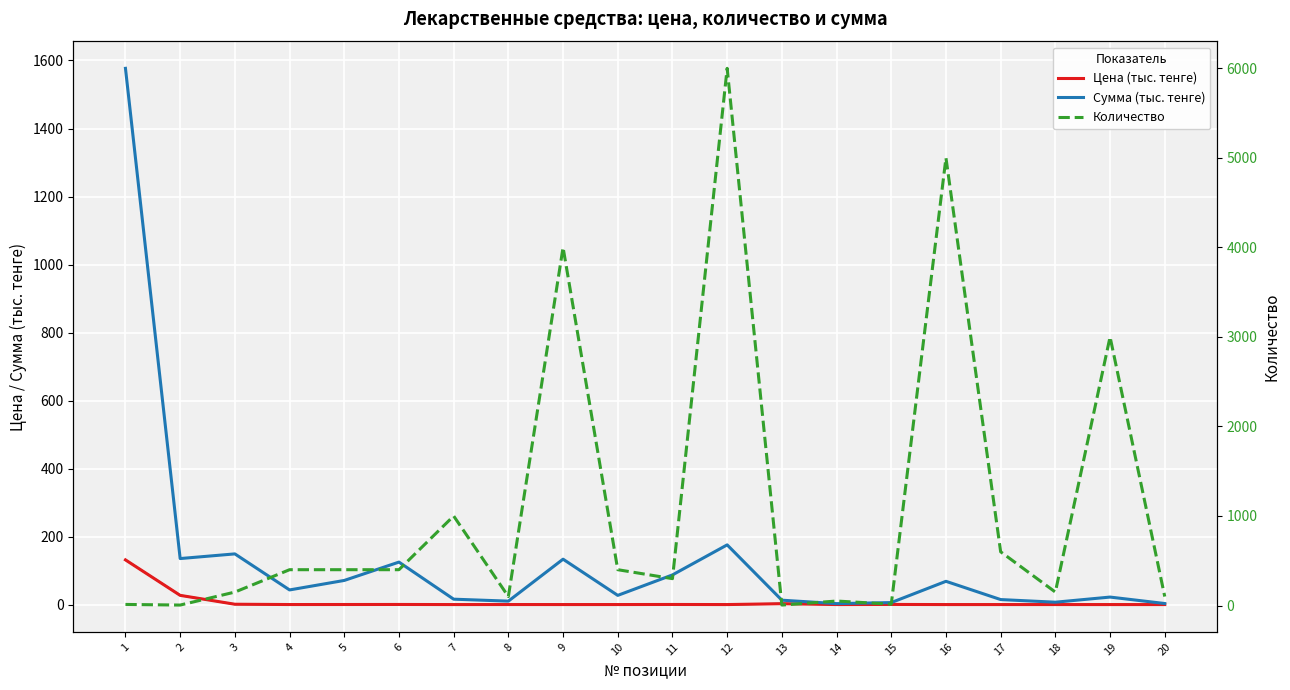

Which series has the widest spread of values?

Количество